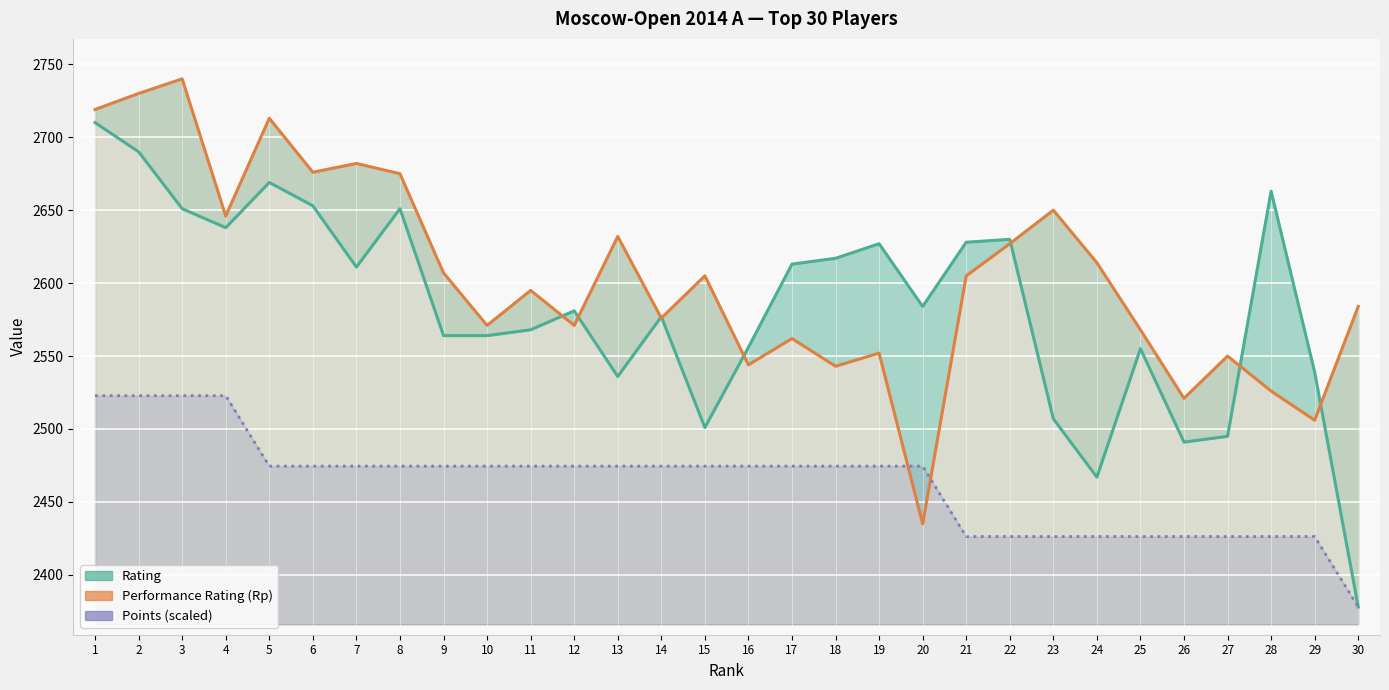

At which category does Rating reach its first local valley?

4